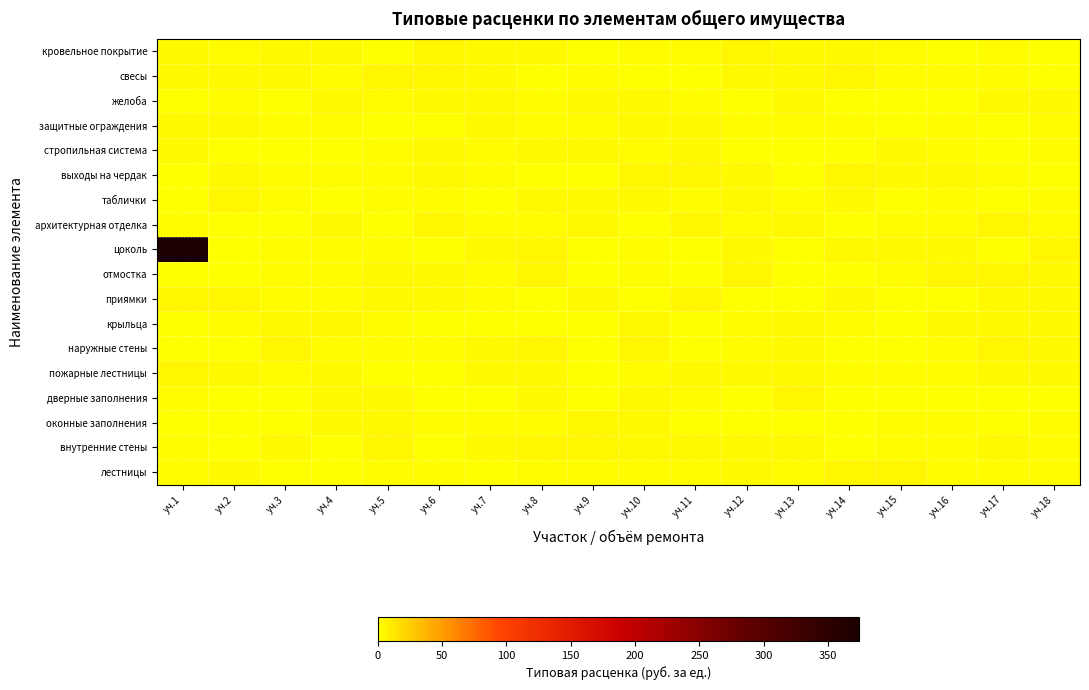

Rank the series by their maximum value, from highest to lowest.

цоколь, отмостка, внутренние стены, кровельное покрытие, крыльца, свесы, выходы на чердак, наружные стены, архитектурная отделка, лестницы, приямки, пожарные лестницы, дверные заполнения, таблички, оконные заполнения, стропильная система, желоба, защитные ограждения